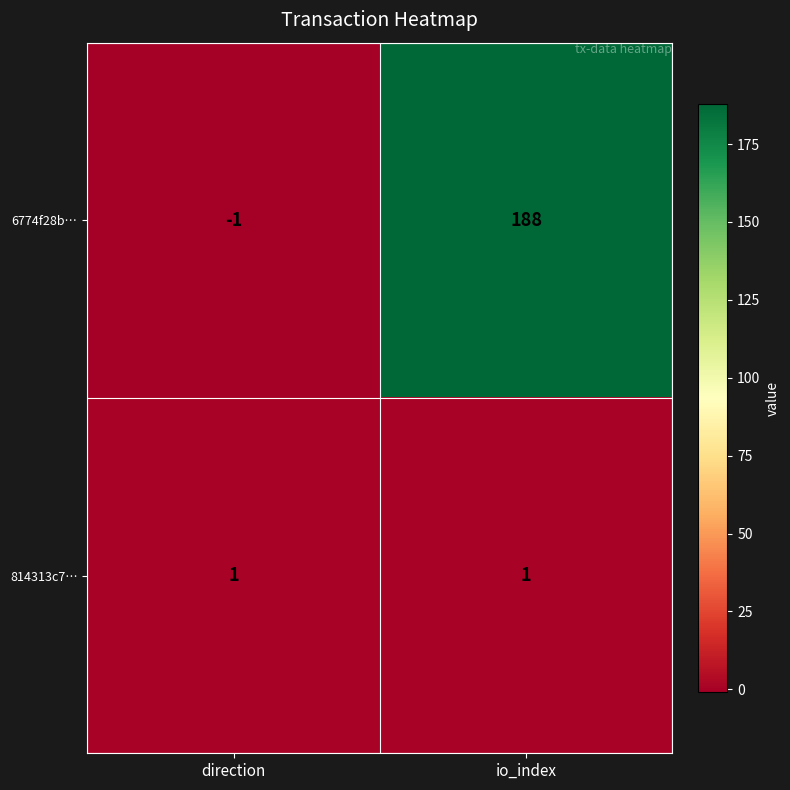

How many values in the 6774f28b… series are below 188?

1